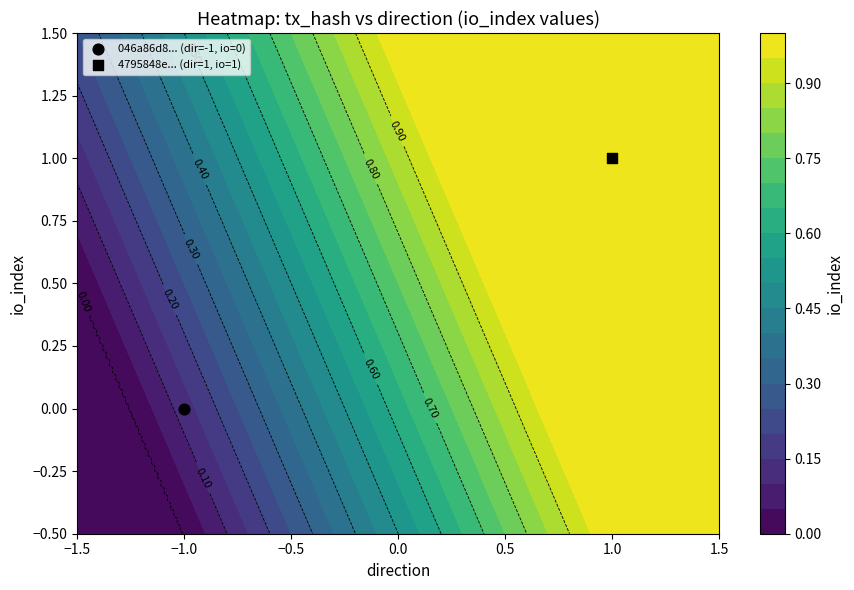

At how many categories does at least one series exceed 0?

2